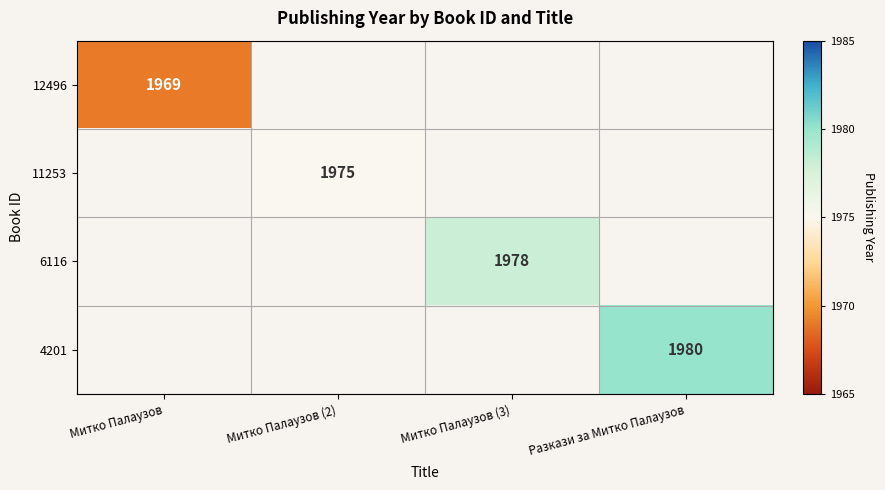

The value of 11253 at Митко Палаузов (2) is 1975. True or false?

True